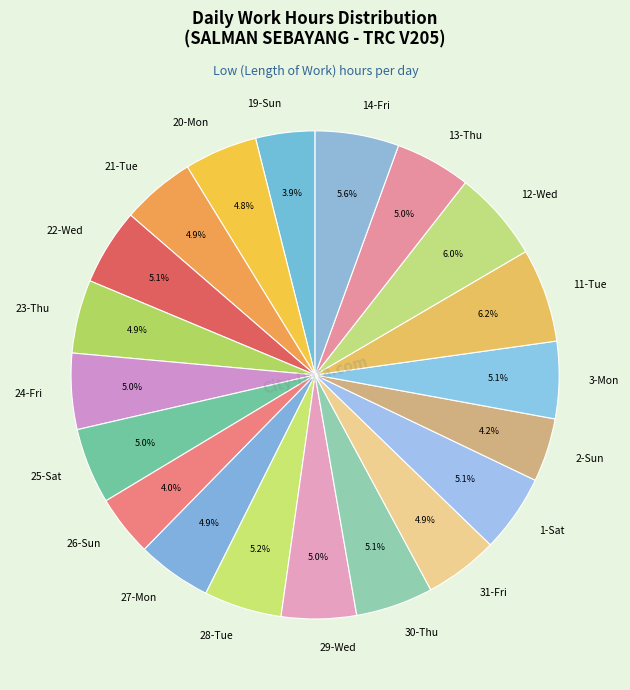

What percentage is the 24-Fri slice, to the nearest percent?

5%